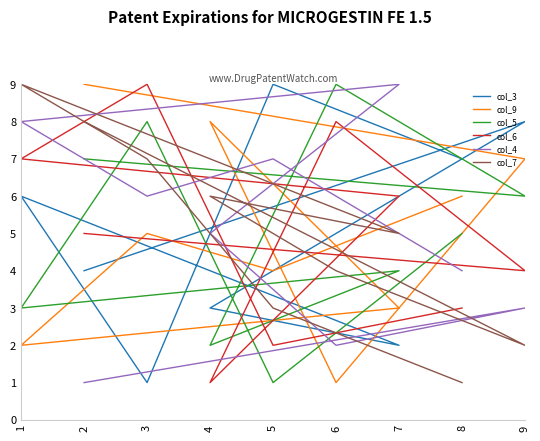

What is the difference between the maximum and minimum values in the col_6 series?

8